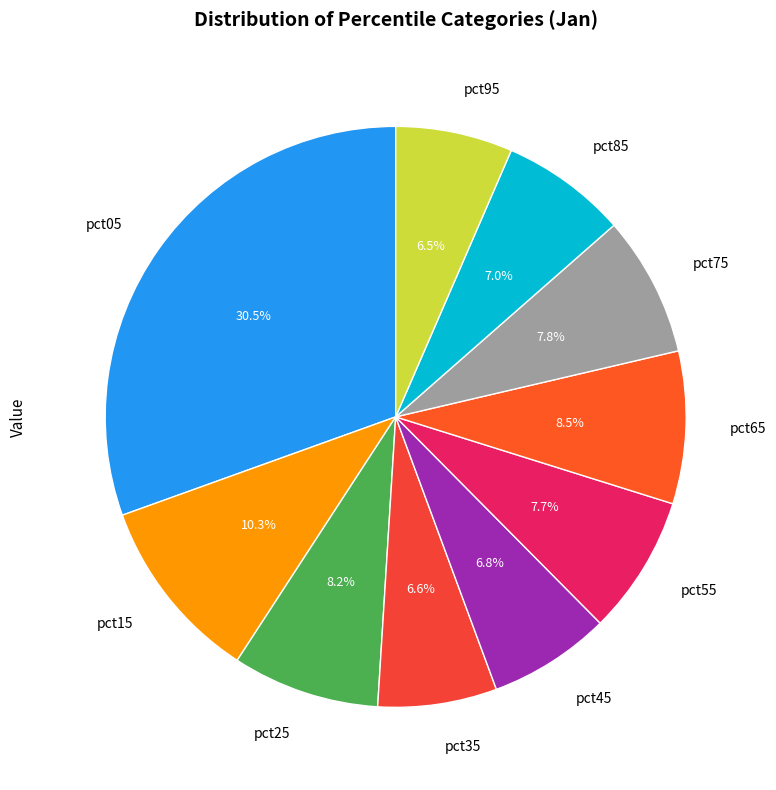

Is it true that pct25 is 1% of the pie?

False